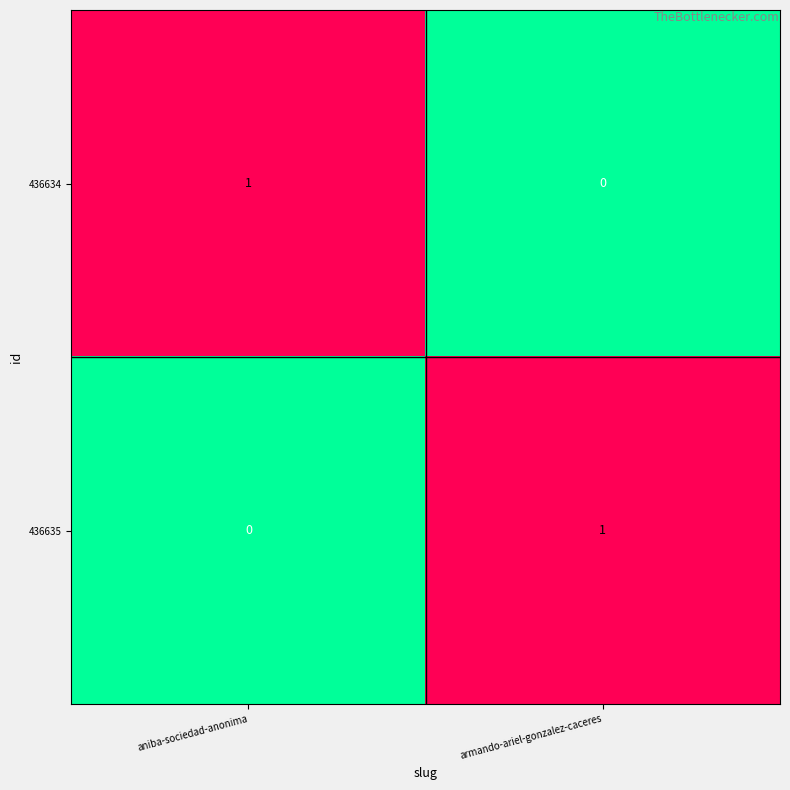

Reading left to right, list all the values displayed in this chart.

436634: 1	0
436635: 0	1